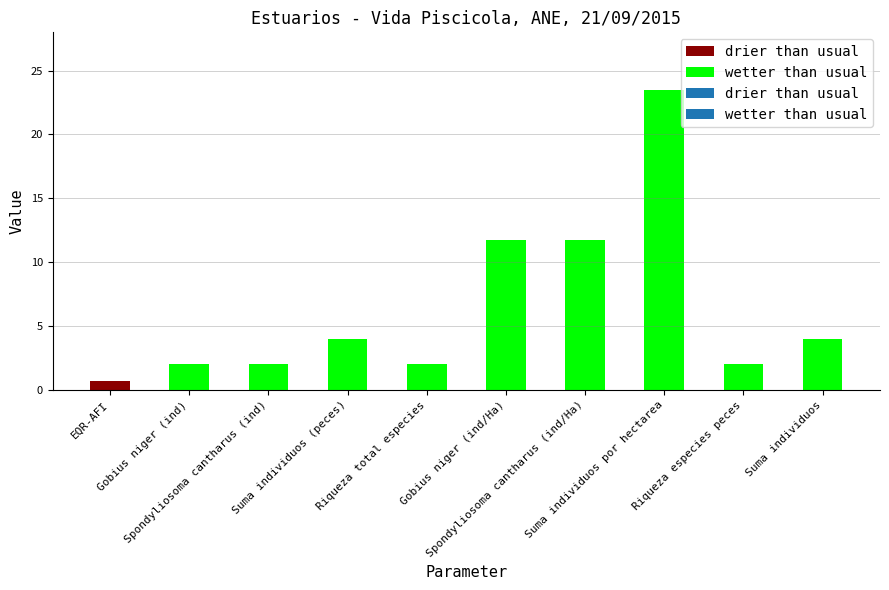

Reading right to left, transcribe all the data shown in this chart.

drier than usual: Suma individuos=0.0	Riqueza especies peces=0.0	Suma individuos por hectarea=0.0	Spondyliosoma cantharus (ind/Ha)=0.0	Gobius niger (ind/Ha)=0.0	Riqueza total especies=0.0	Suma individuos (peces)=0.0	Spondyliosoma cantharus (ind)=0.0	Gobius niger (ind)=0.0	EQR-AFI=0.7
wetter than usual: Suma individuos=4.0	Riqueza especies peces=2.0	Suma individuos por hectarea=23.5	Spondyliosoma cantharus (ind/Ha)=11.8	Gobius niger (ind/Ha)=11.8	Riqueza total especies=2.0	Suma individuos (peces)=4.0	Spondyliosoma cantharus (ind)=2.0	Gobius niger (ind)=2.0	EQR-AFI=0.0